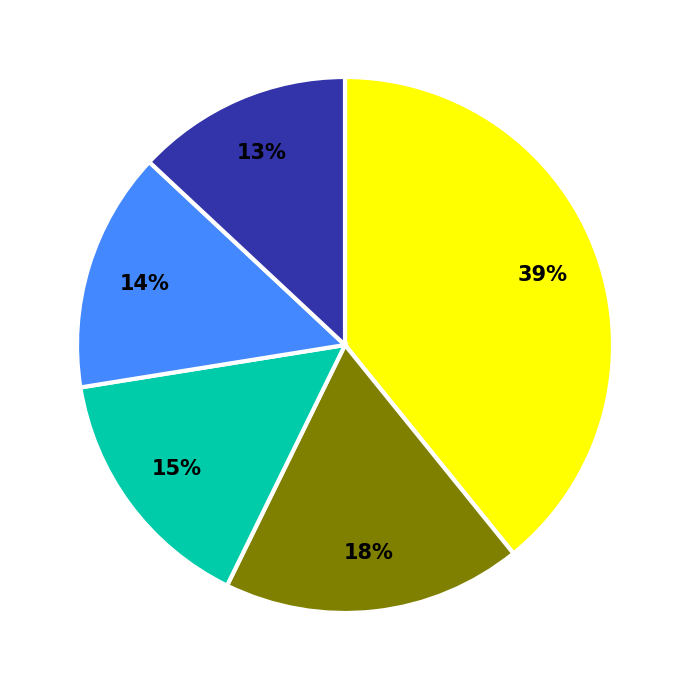

To the nearest percent, what is the average slice percentage?

20%